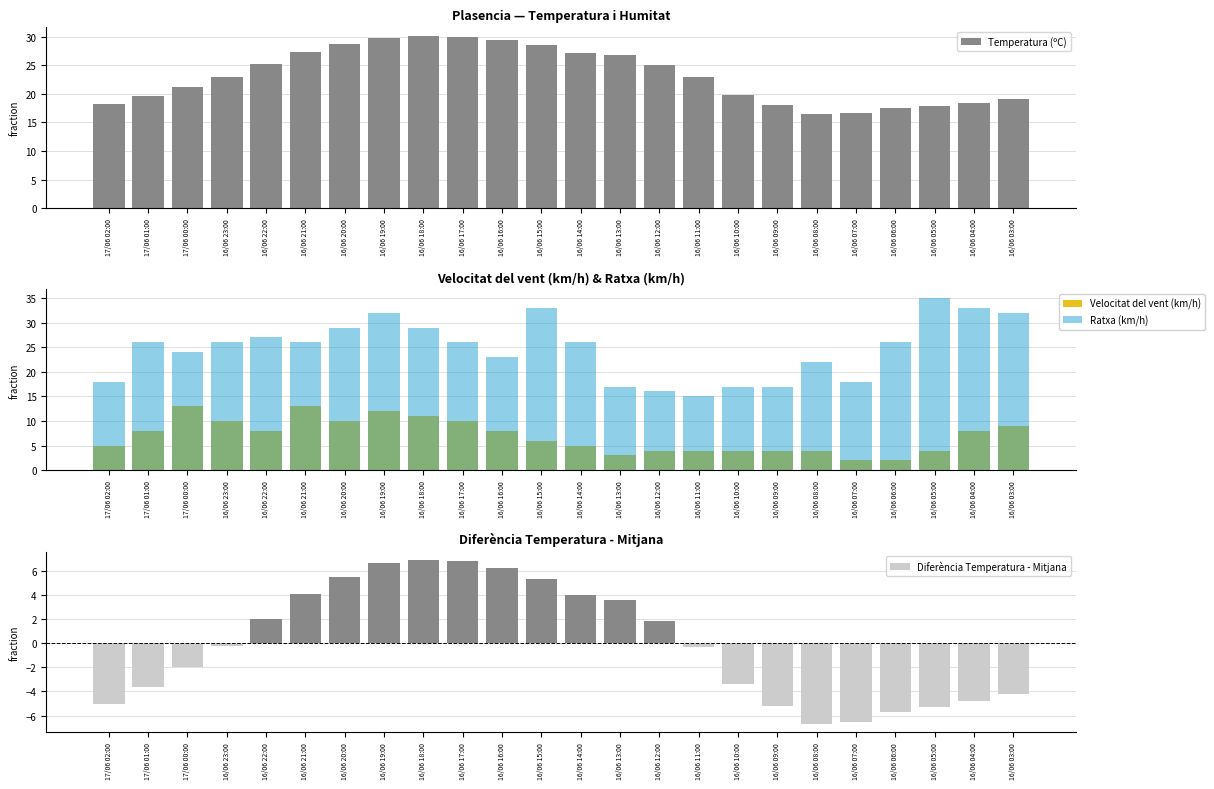

The Ratxa (km/h) series shows 17.0 at 16/06 13:00. True or false?

True